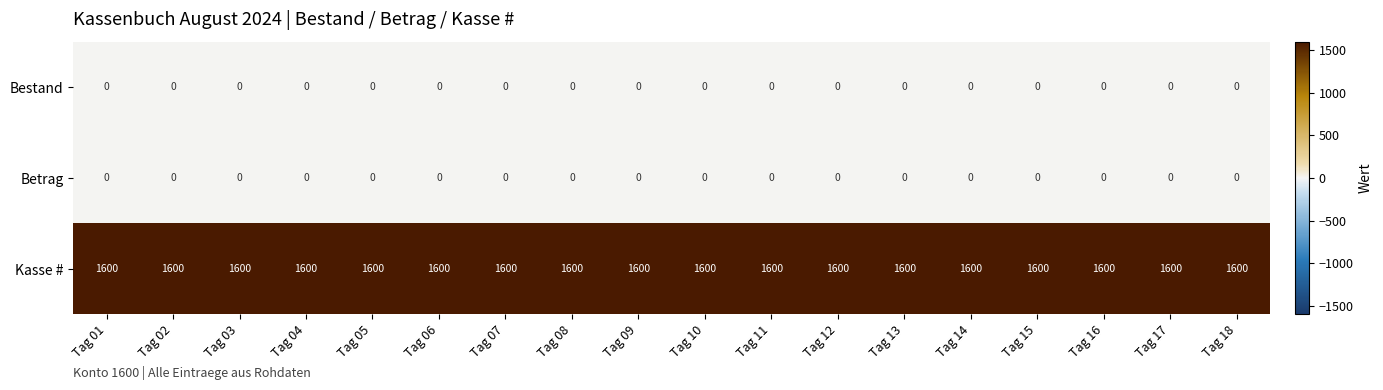

What value does the Kasse # series have at Tag 09?

1600